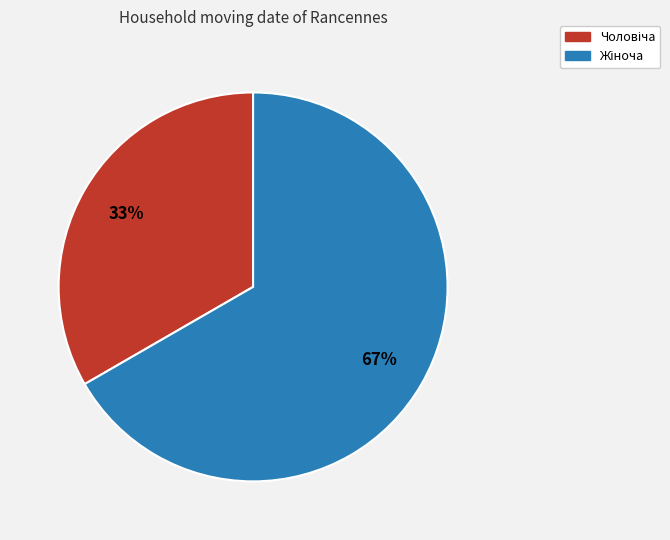

To the nearest percent, what is the average slice percentage?

50%